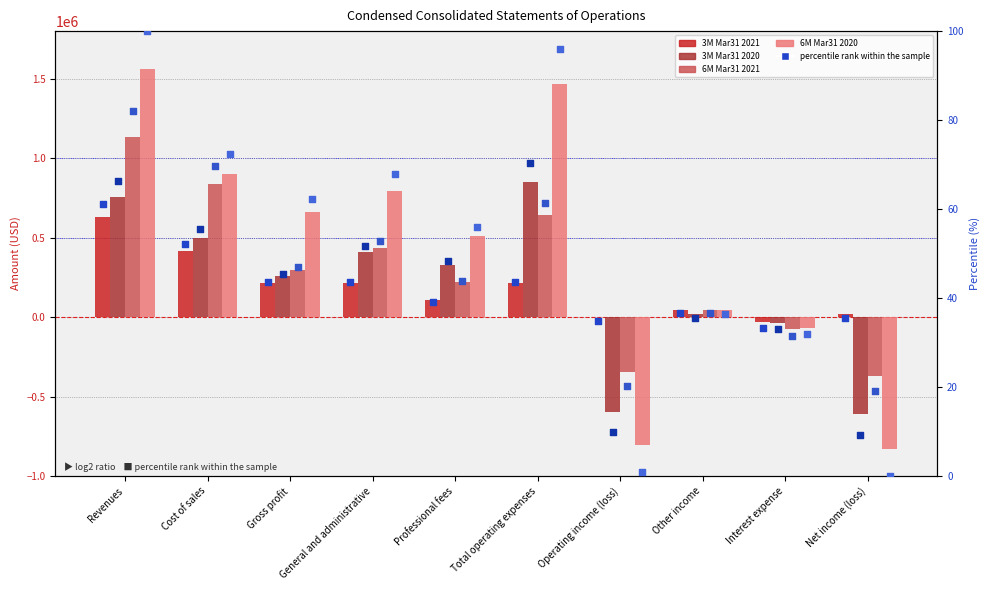

Which series has the largest total across all categories?

6M Mar31 2021